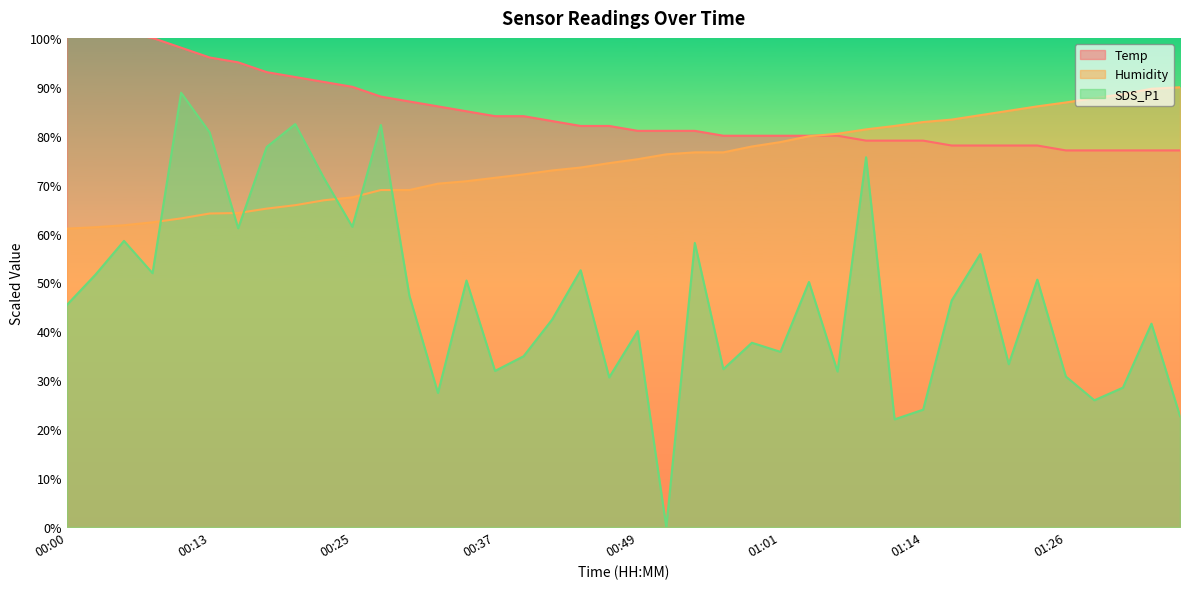

True or false: Humidity has a value of 121.3 at 01:16.

False